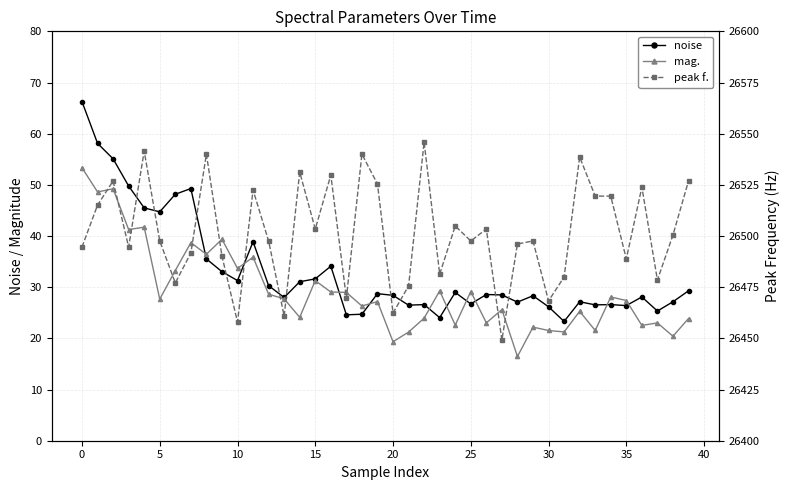

Which series has the largest range (max minus min)?

peak f.